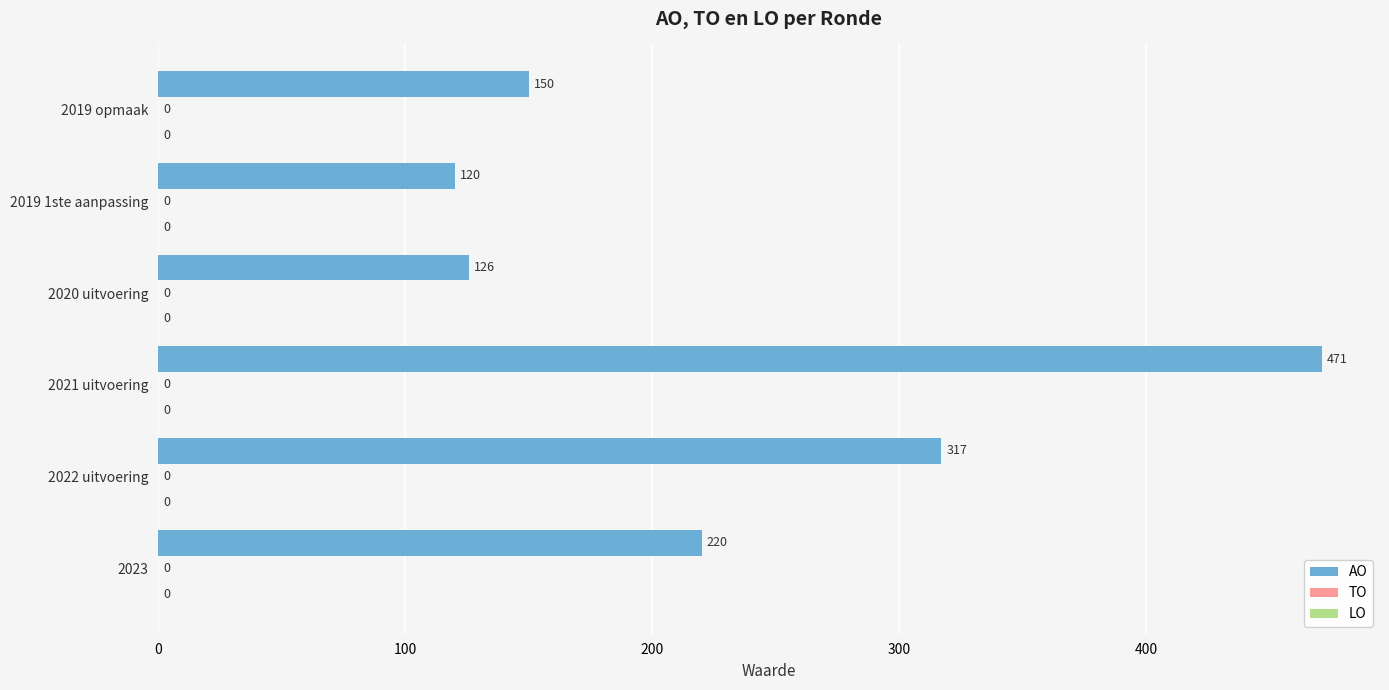

Are the bars horizontal?

Yes